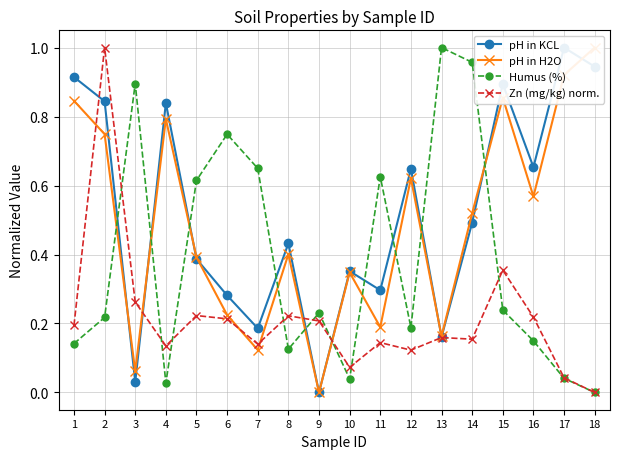

Is this an area chart (filled region under the line)?

No